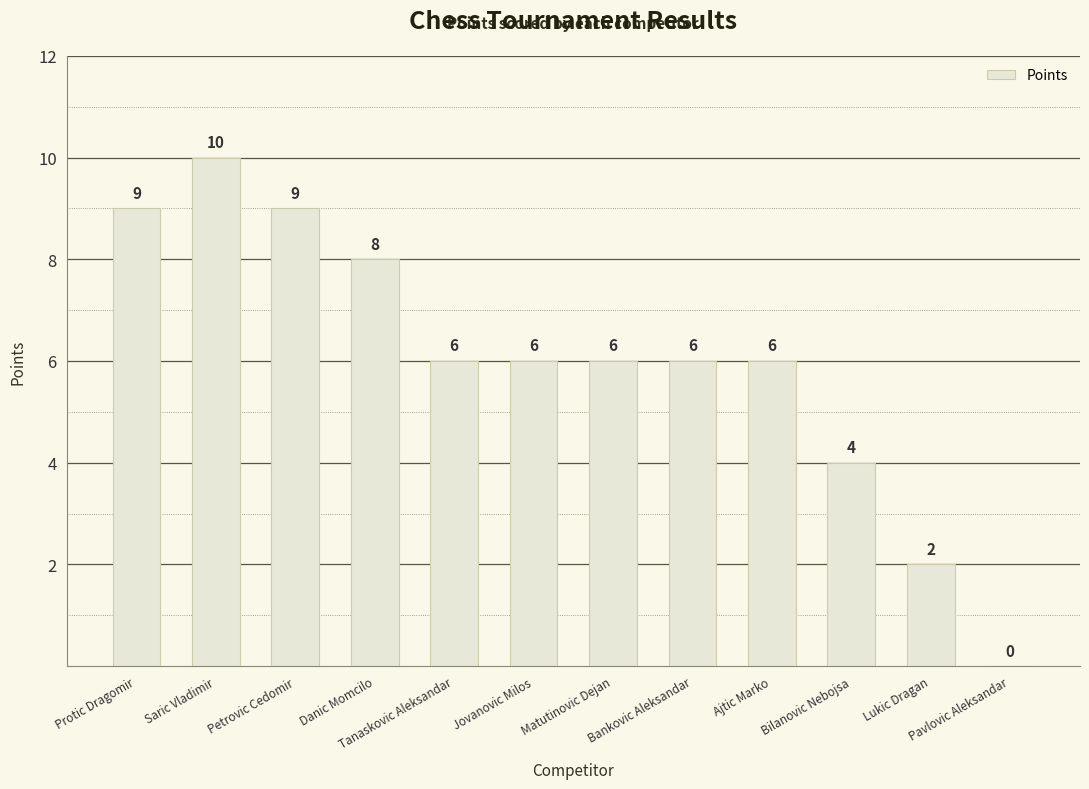

What is the maximum value shown in the chart?

10